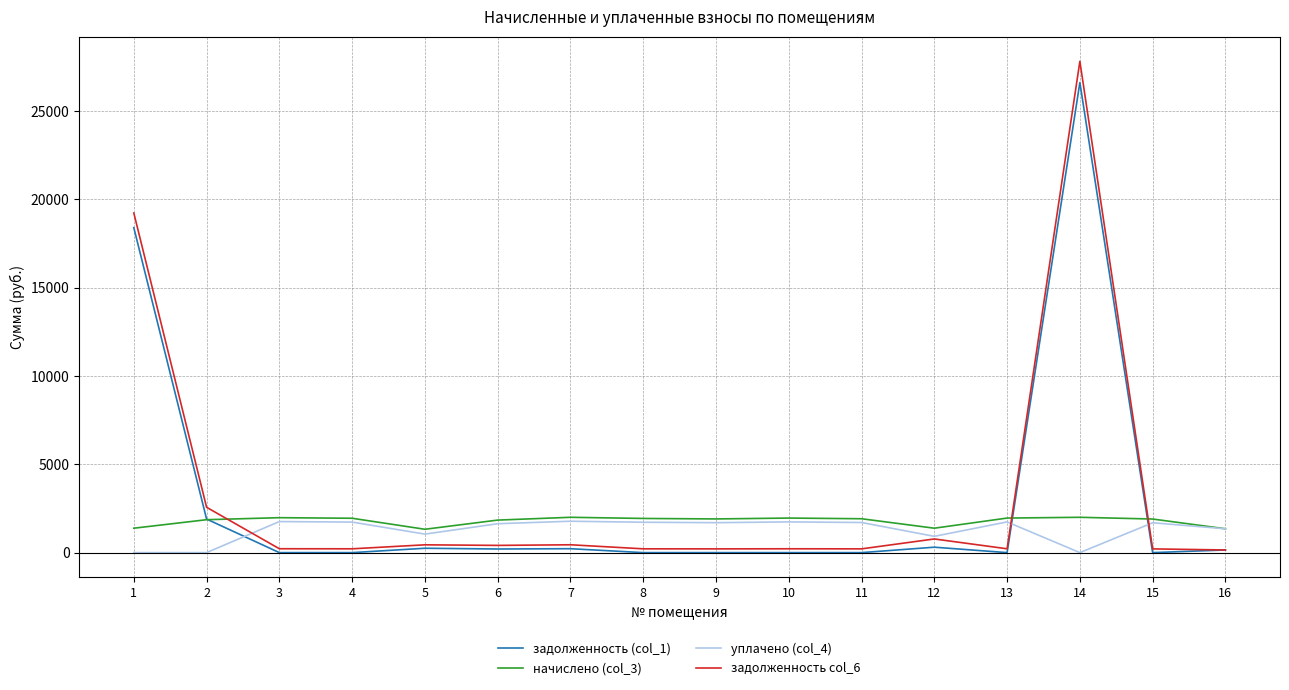

What is the difference between the maximum and minimum values in the задолженность col_6 series?

27656.3